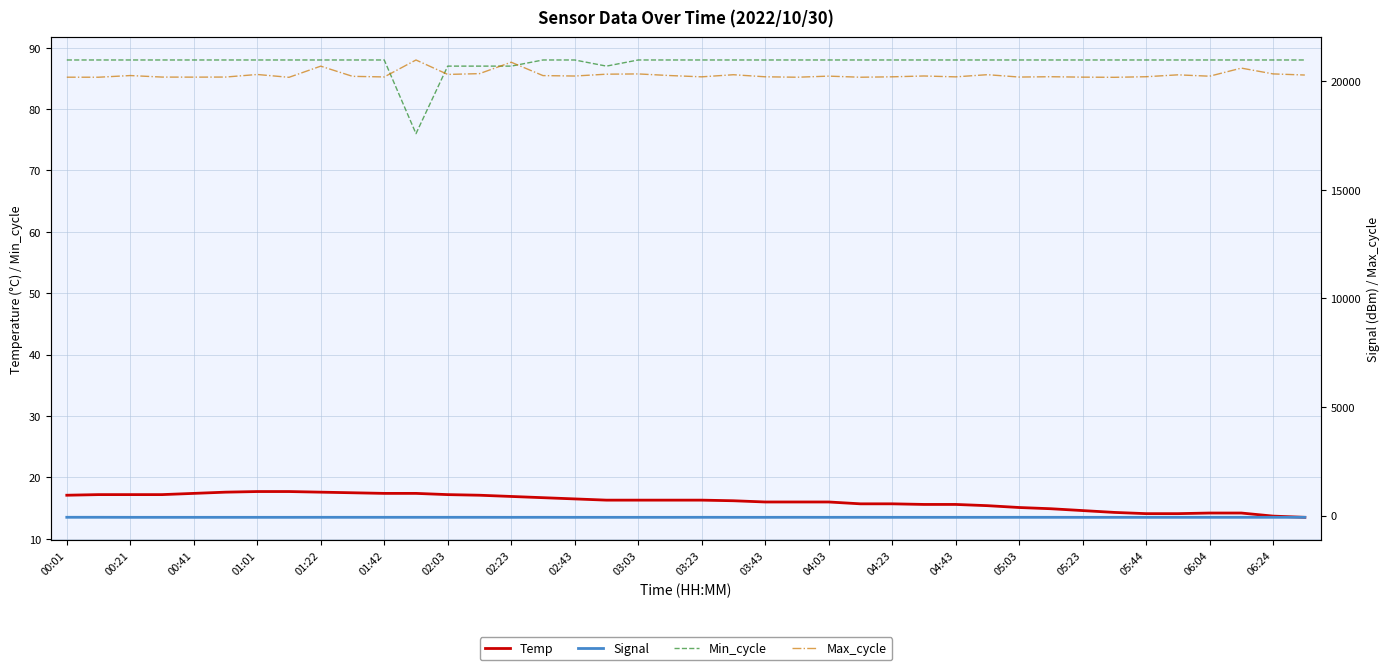

True or false: Temp has a value of 24.4 at 33.

False